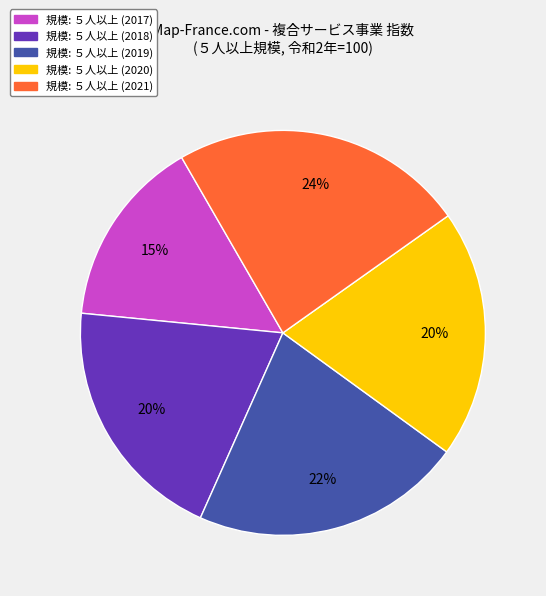

True or false: 規模: ５人以上 (2021) accounts for 17% of the total.

False